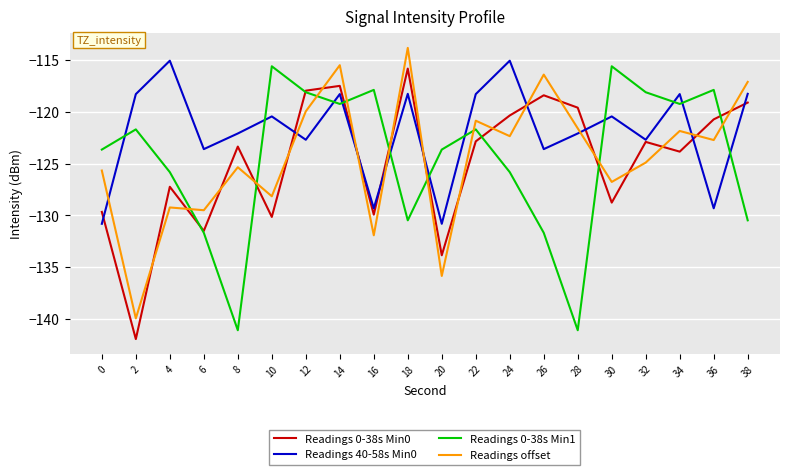

What is the maximum value shown in the chart?

-113.8